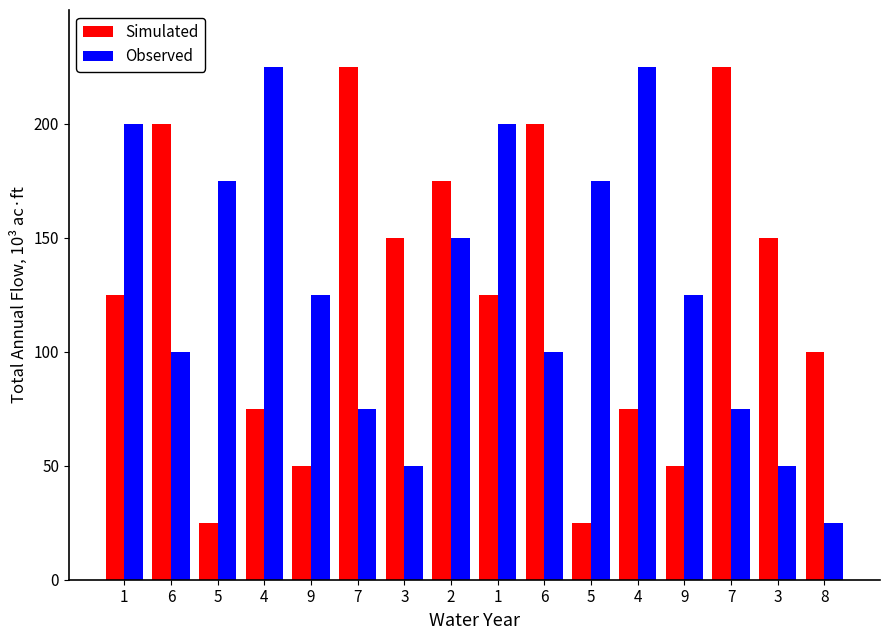

What is the total value across all series at 1?

325